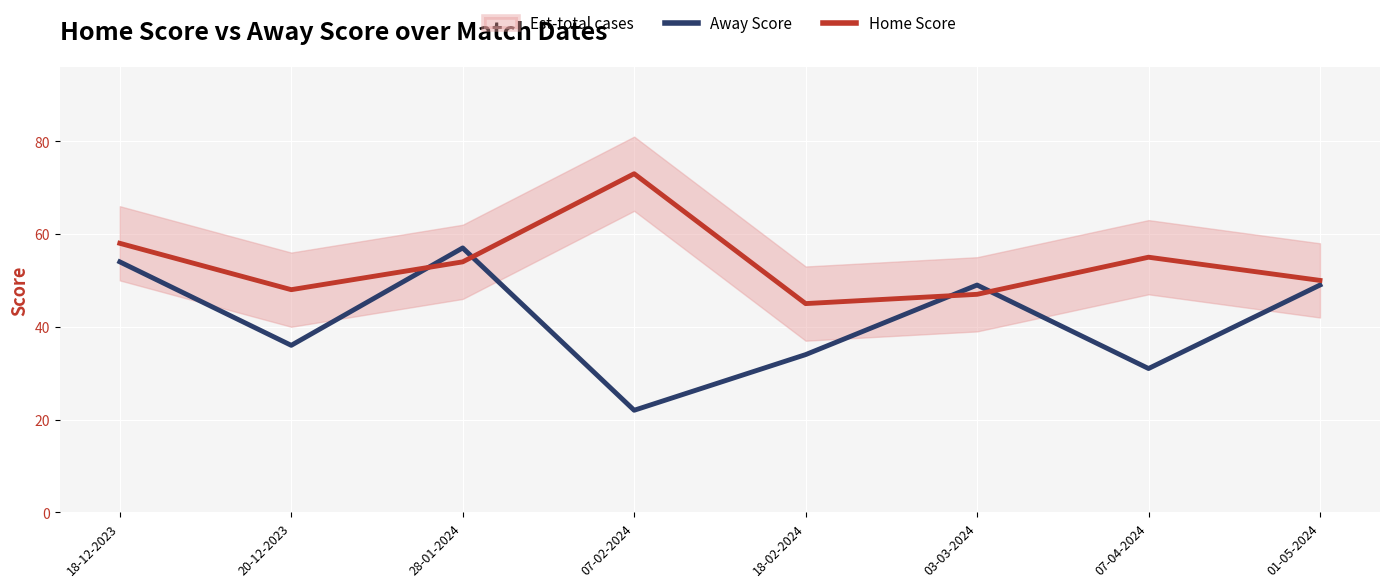

What is the label of the 2nd point from the right?

07-04-2024